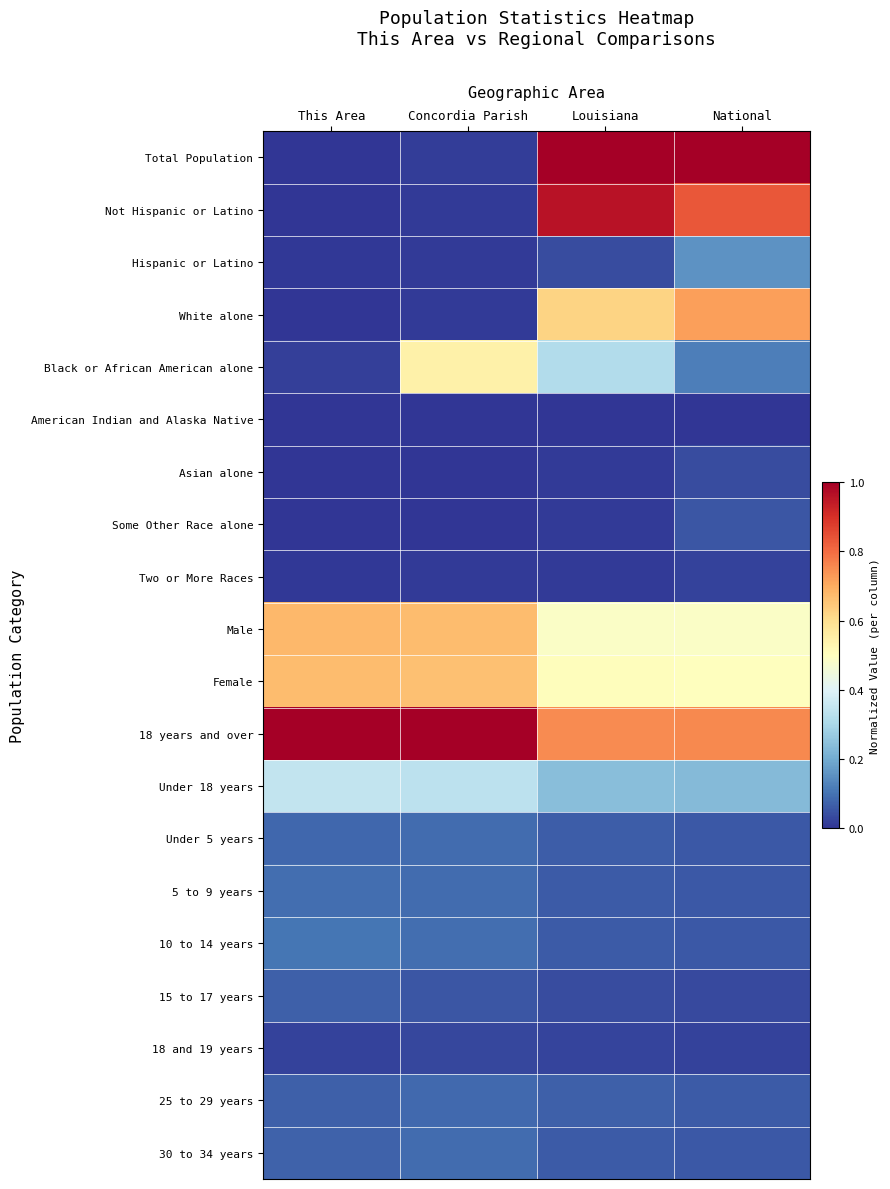

Reading left to right, what are all the values shown in this chart?

Total Population: This Area=0.0	Concordia Parish=0.0	Louisiana=1.0	National=1.0
Not Hispanic or Latino: This Area=0.0	Concordia Parish=0.0	Louisiana=1.0	National=0.8
Hispanic or Latino: This Area=0.0	Concordia Parish=0.0	Louisiana=0.0	National=0.2
White alone: This Area=0.0	Concordia Parish=0.0	Louisiana=0.6	National=0.7
Black or African American alone: This Area=0.0	Concordia Parish=0.5	Louisiana=0.3	National=0.1
American Indian and Alaska Native: This Area=0.0	Concordia Parish=0.0	Louisiana=0.0	National=0.0
Asian alone: This Area=0.0	Concordia Parish=0.0	Louisiana=0.0	National=0.0
Some Other Race alone: This Area=0.0	Concordia Parish=0.0	Louisiana=0.0	National=0.1
Two or More Races: This Area=0.0	Concordia Parish=0.0	Louisiana=0.0	National=0.0
Male: This Area=0.7	Concordia Parish=0.7	Louisiana=0.5	National=0.5
Female: This Area=0.7	Concordia Parish=0.7	Louisiana=0.5	National=0.5
18 years and over: This Area=1.0	Concordia Parish=1.0	Louisiana=0.8	National=0.8
Under 18 years: This Area=0.3	Concordia Parish=0.3	Louisiana=0.2	National=0.2
Under 5 years: This Area=0.1	Concordia Parish=0.1	Louisiana=0.1	National=0.1
5 to 9 years: This Area=0.1	Concordia Parish=0.1	Louisiana=0.1	National=0.1
10 to 14 years: This Area=0.1	Concordia Parish=0.1	Louisiana=0.1	National=0.1
15 to 17 years: This Area=0.1	Concordia Parish=0.1	Louisiana=0.0	National=0.0
18 and 19 years: This Area=0.0	Concordia Parish=0.0	Louisiana=0.0	National=0.0
25 to 29 years: This Area=0.1	Concordia Parish=0.1	Louisiana=0.1	National=0.1
30 to 34 years: This Area=0.1	Concordia Parish=0.1	Louisiana=0.1	National=0.1